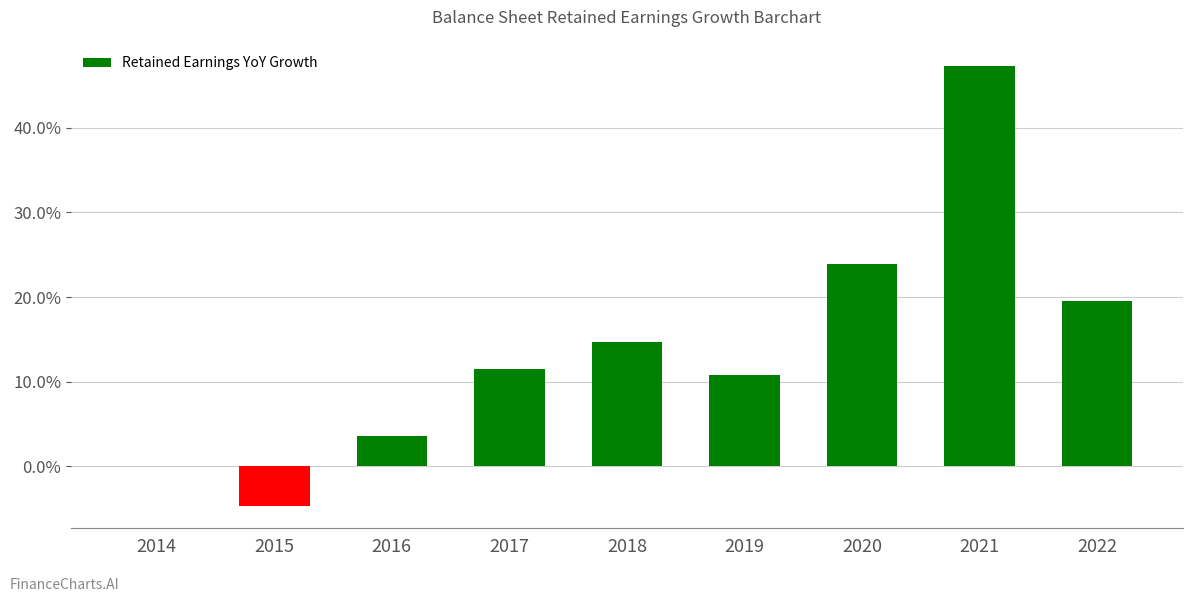

Rank the categories by value from lowest to highest.

2015, 2014, 2016, 2019, 2017, 2018, 2022, 2020, 2021